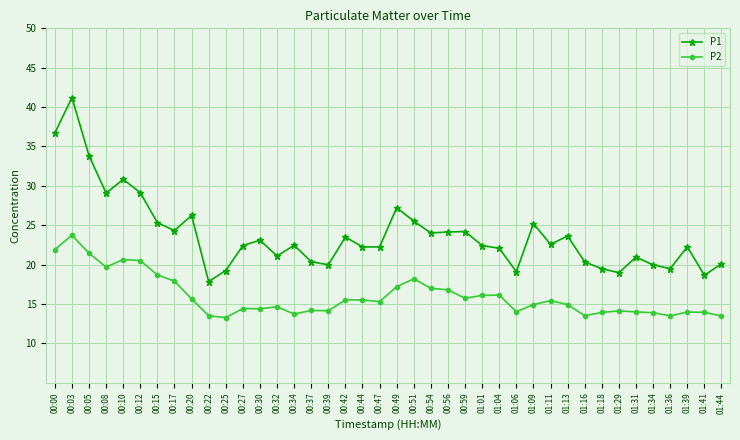

Which category has the lowest value in the P1 series?

00:22